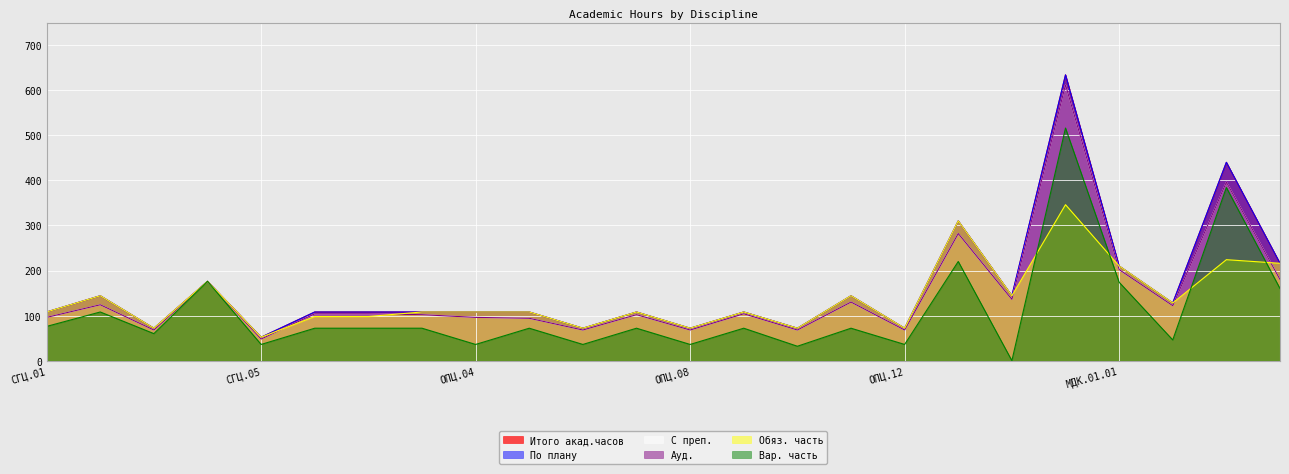

Rank the series at СГЦ.05 from highest to lowest value.

Итого акад.часов, По плану, Обяз. часть, С преп., Ауд., Вар. часть